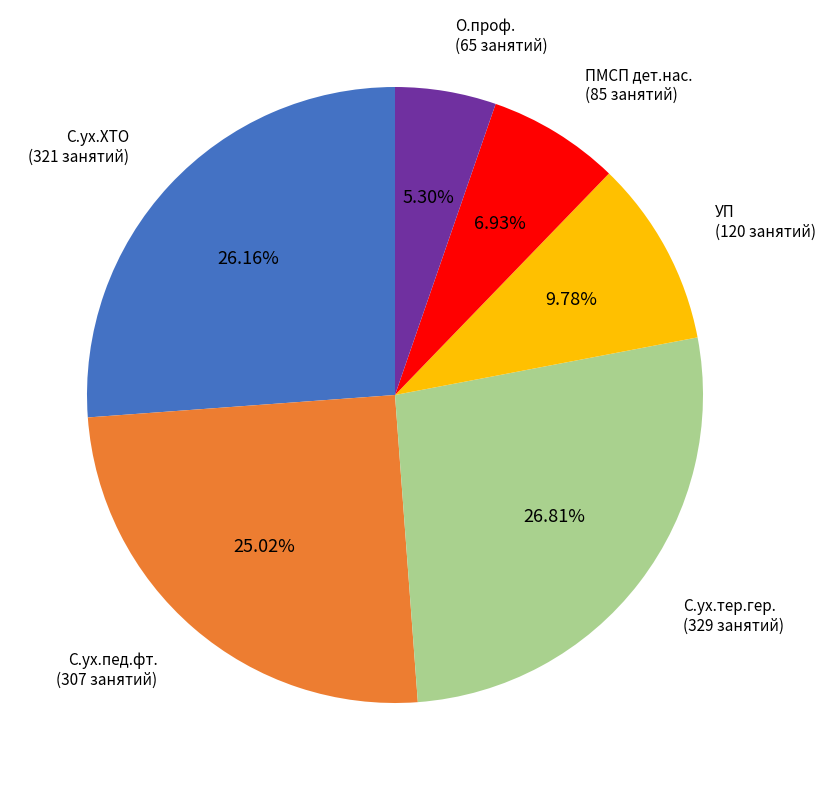

How many segments does this pie chart have?

6